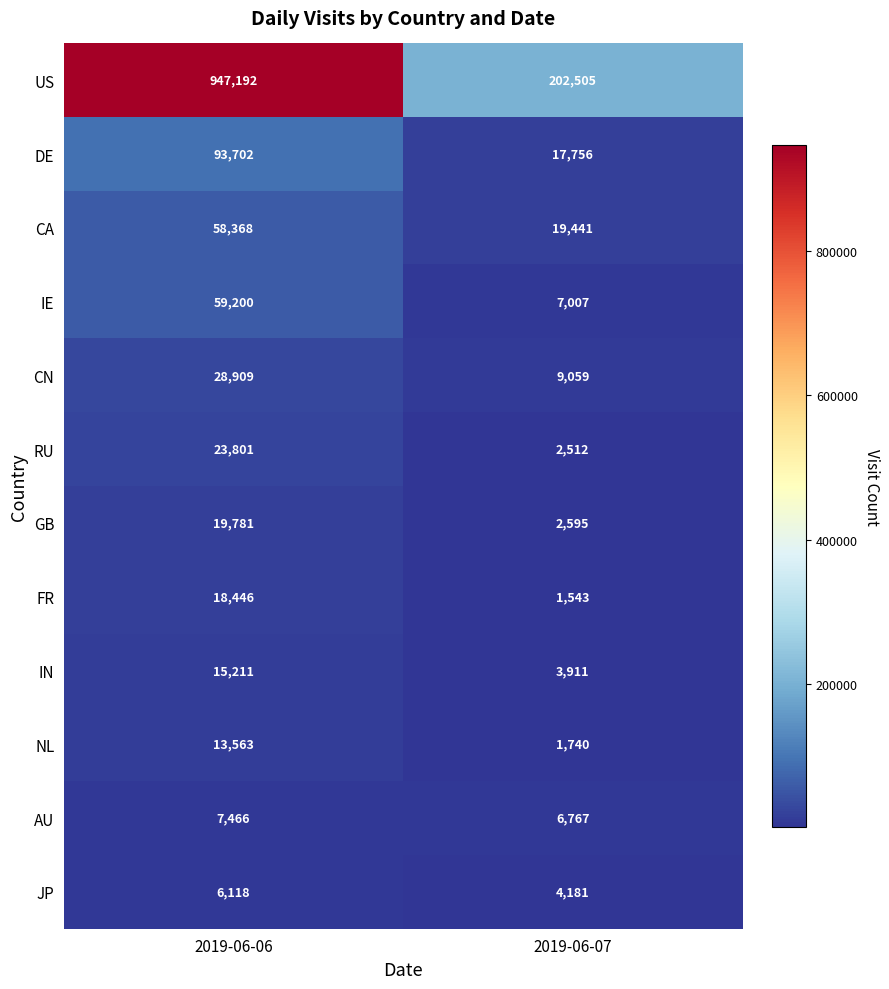

What is the difference between the highest and lowest values at 2019-06-06?

941074